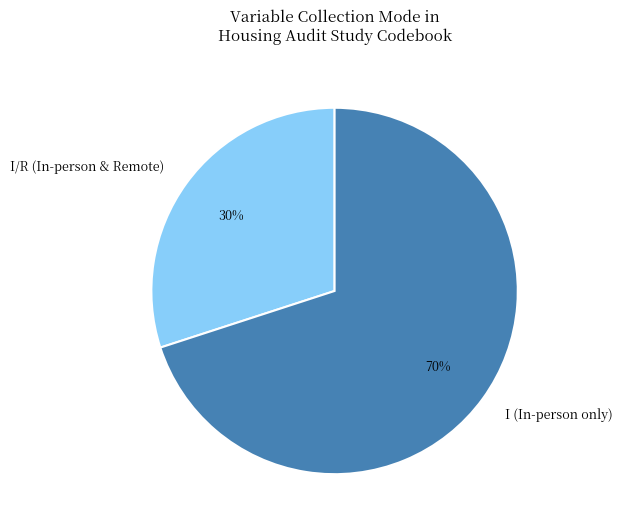

Which slice is the smallest?

I/R (In-person & Remote)